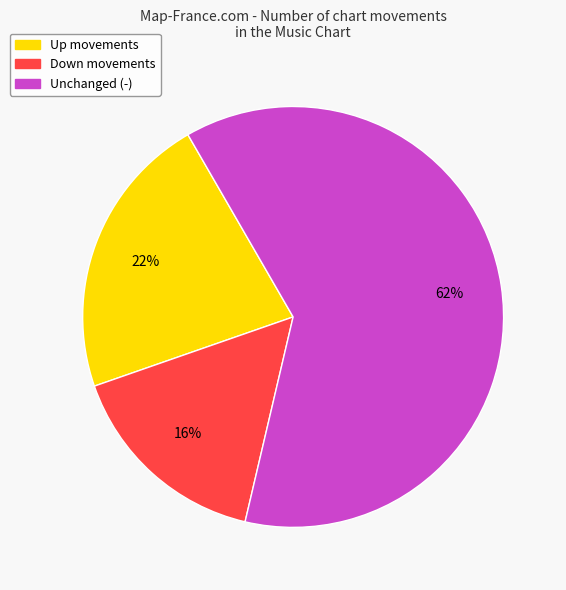

To the nearest percent, what is the difference between the largest and smallest slice percentages?

46%